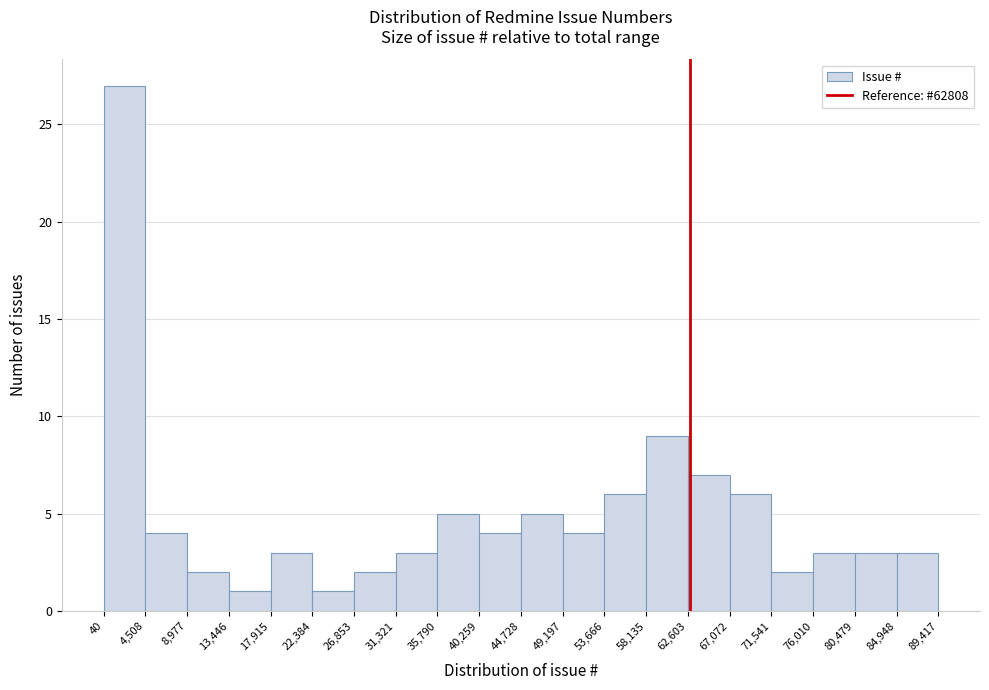

Reading left to right, transcribe this chart: for each bar, give the range it covers on the x-axis and its height. The values are not printed on the chart, so give them approximately, as read against the axis.

40 to 4,508: 27
4,508 to 8,977: 4
8,977 to 13,446: 2
13,446 to 17,915: 1
17,915 to 22,384: 3
22,384 to 26,853: 1
26,853 to 31,321: 2
31,321 to 35,790: 3
35,790 to 40,259: 5
40,259 to 44,728: 4
44,728 to 49,197: 5
49,197 to 53,666: 4
53,666 to 58,135: 6
58,135 to 62,603: 9
62,603 to 67,072: 7
67,072 to 71,541: 6
71,541 to 76,010: 2
76,010 to 80,479: 3
80,479 to 84,948: 3
84,948 to 89,417: 3